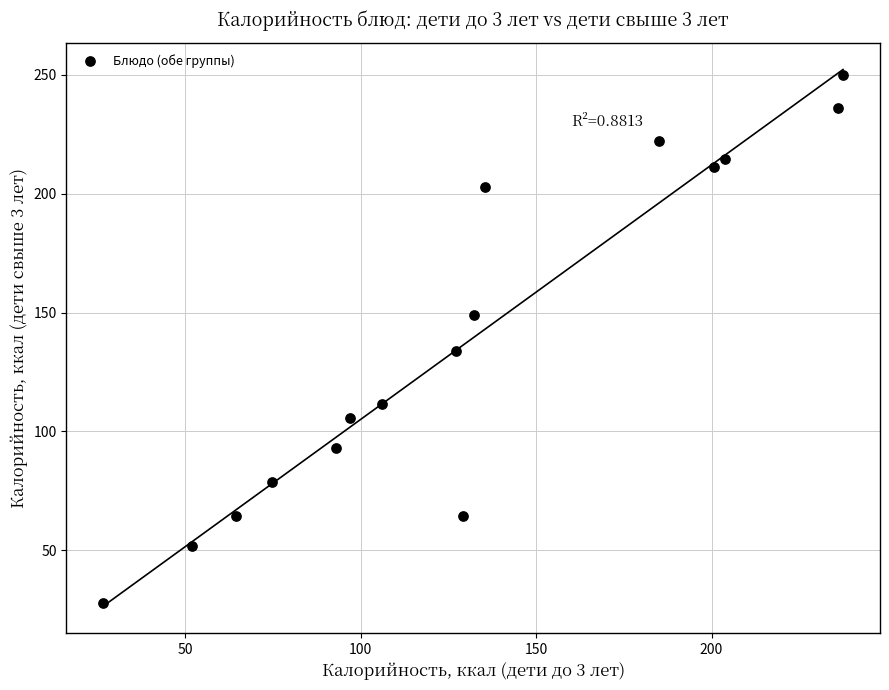

What is the range of X values (max minus min)?

210.9